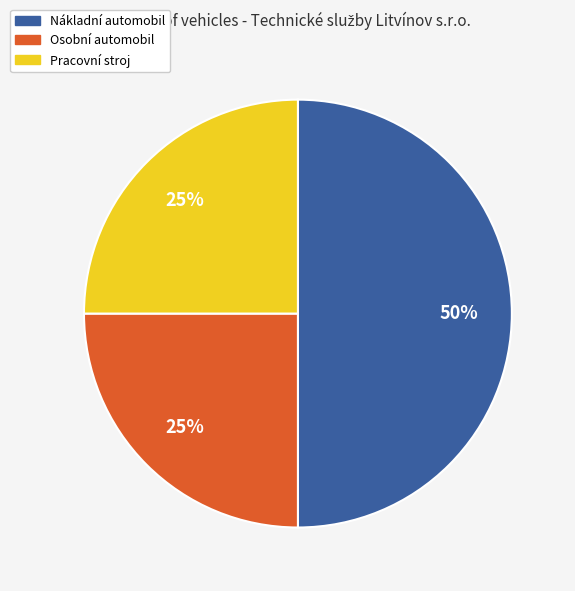

Between Osobní automobil and Nákladní automobil, which is larger?

Nákladní automobil